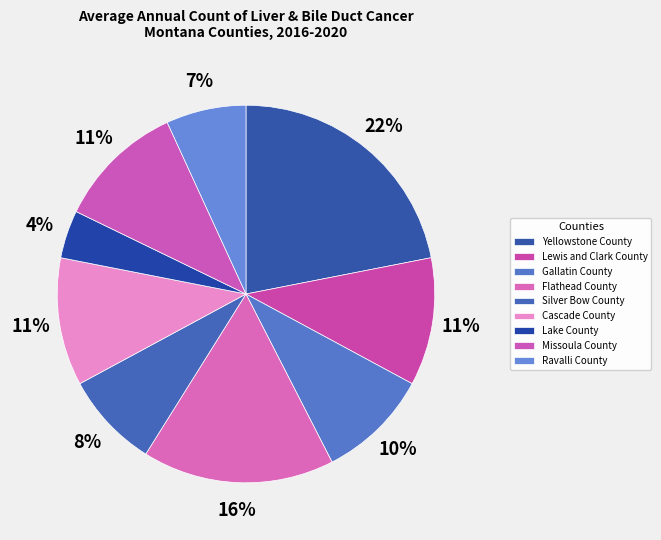

How many segments does this pie chart have?

9